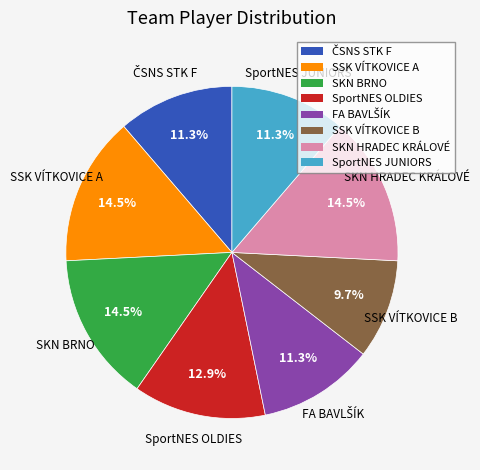

Between SSK VÍTKOVICE B and SKN HRADEC KRÁLOVÉ, which is larger?

SKN HRADEC KRÁLOVÉ